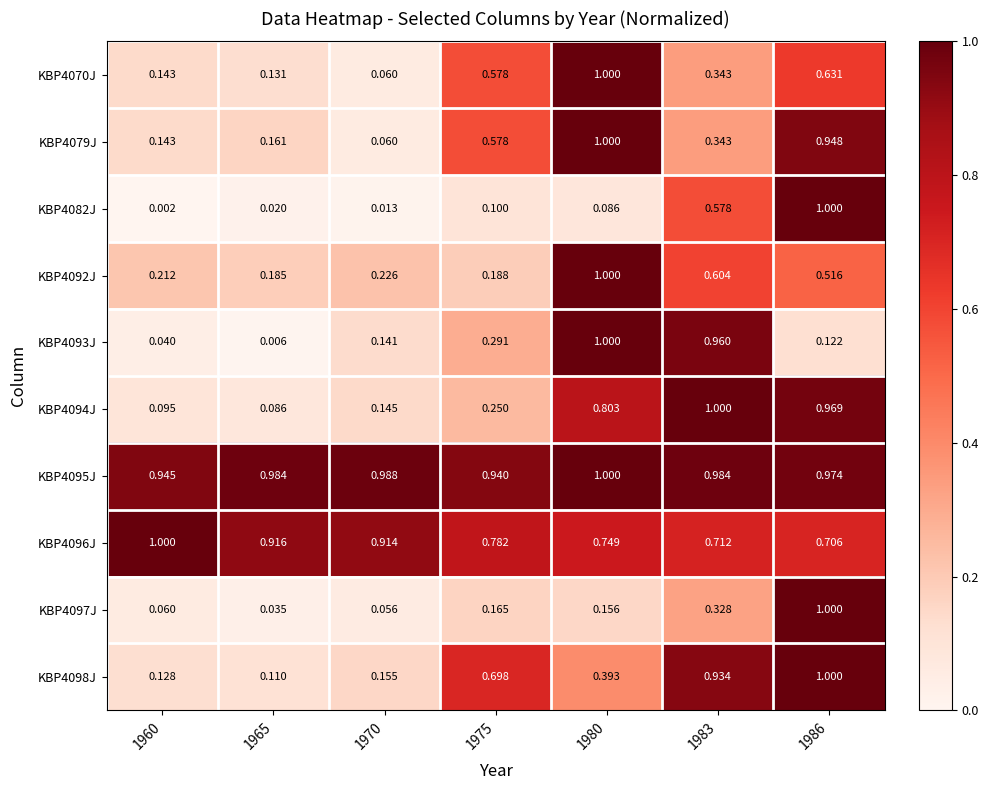

Is the value of KBP4093J at 1986 greater than the value of KBP4098J at 1975?

No